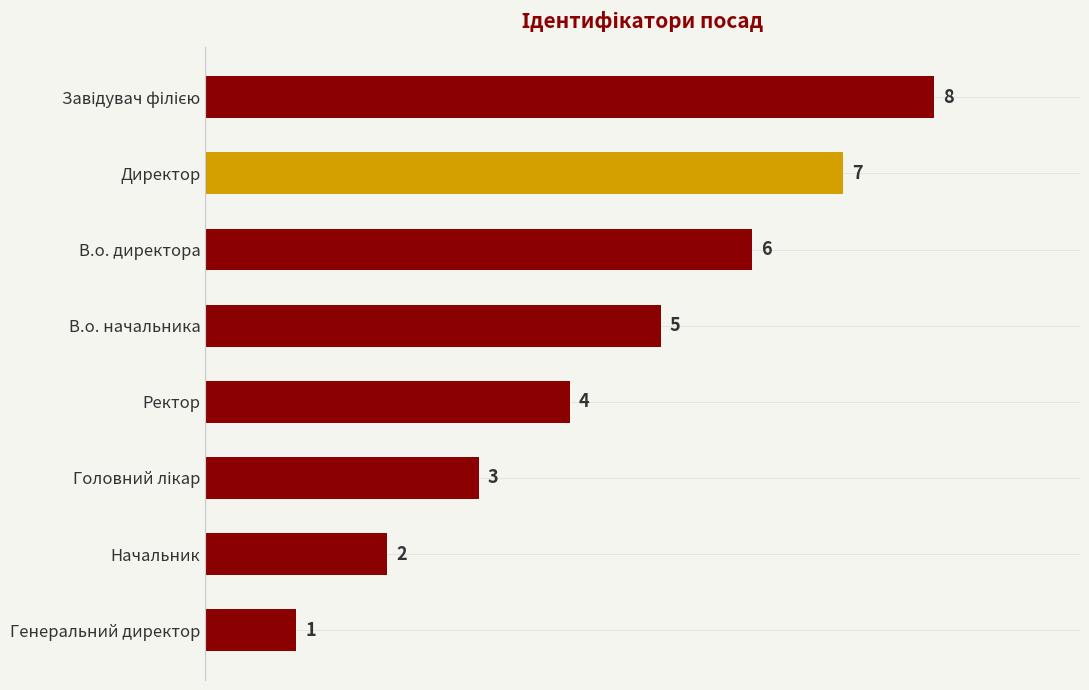

What is the difference between the maximum and minimum values?

7